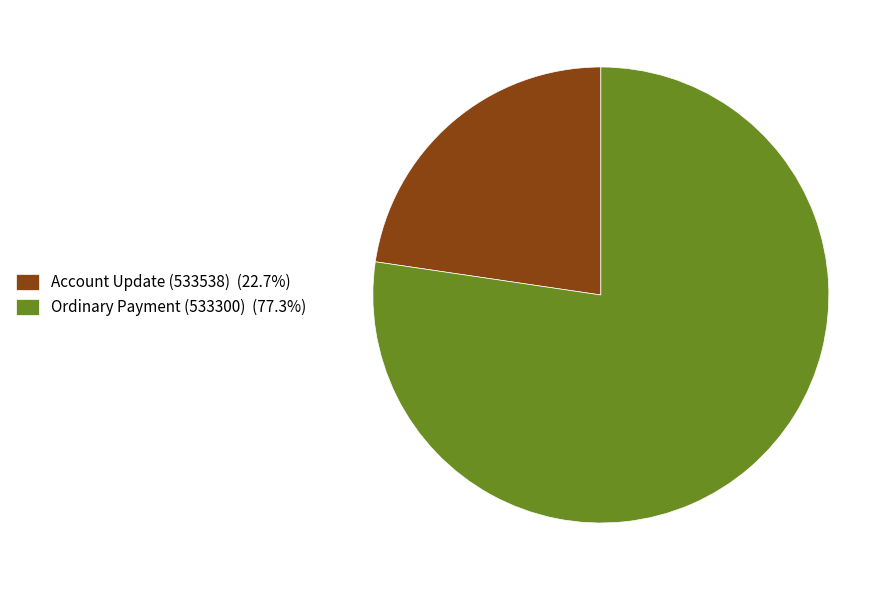

Approximately how many times larger is the value at Ordinary Payment (533300) (77.3%) compared to Account Update (533538) (22.7%)?

3.4